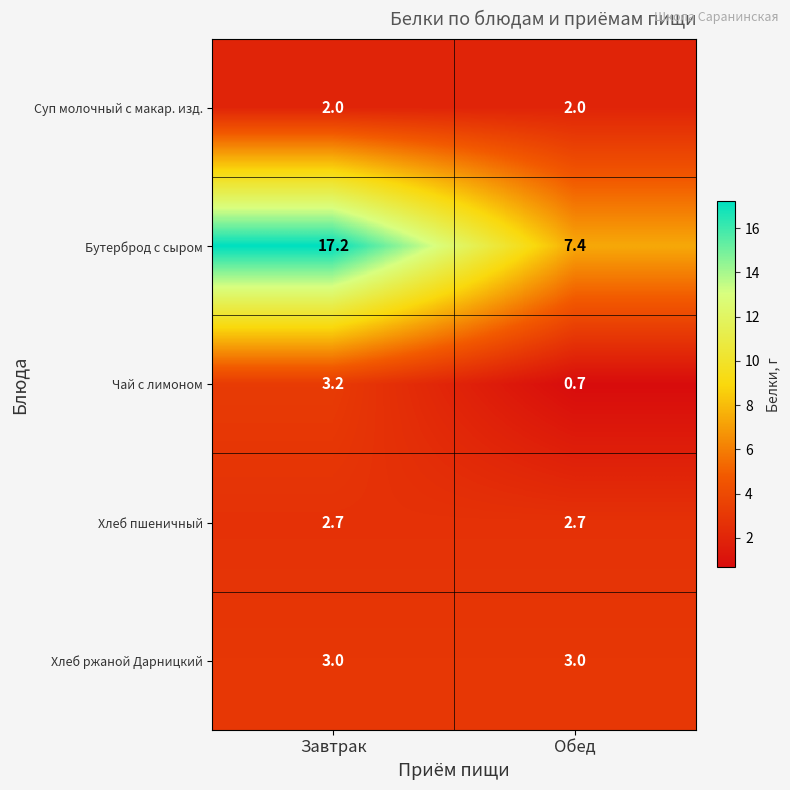

Which series has the largest total across all categories?

Бутерброд с сыром